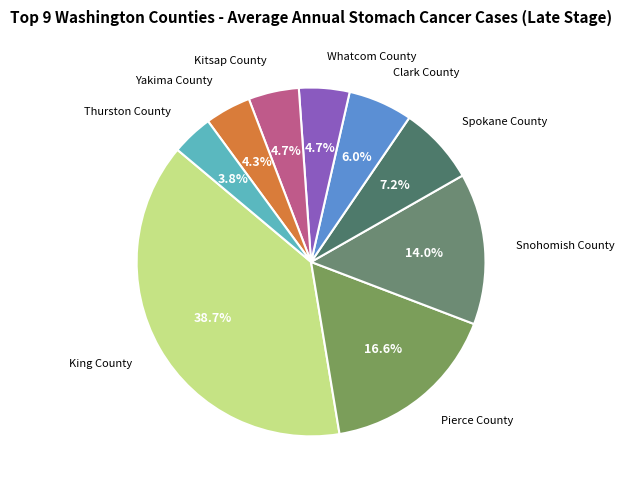

Which has a higher value, King County or Kitsap County?

King County